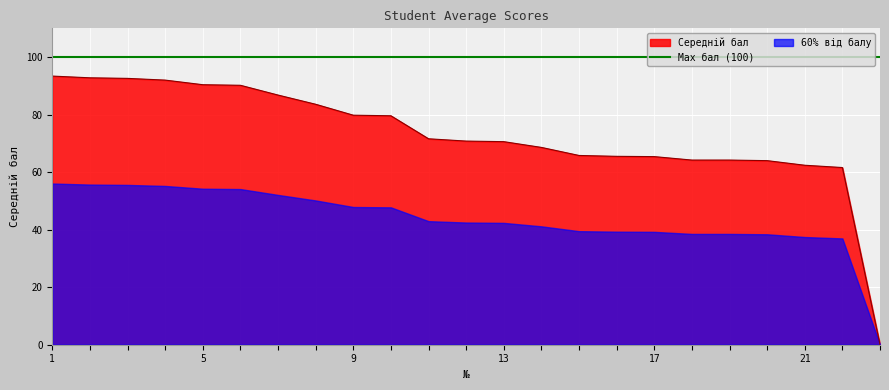

Reading left to right, extract all data points from this chart.

1=93.4	2=92.8	3=92.6	4=92.0	5=90.4	6=90.2	7=86.8	8=83.6	9=79.8	10=79.6	11=71.6	12=70.8	13=70.6	14=68.6	15=65.8	16=65.5	17=65.4	18=64.2	19=64.2	20=64.0	21=62.4	22=61.6	23=0.0